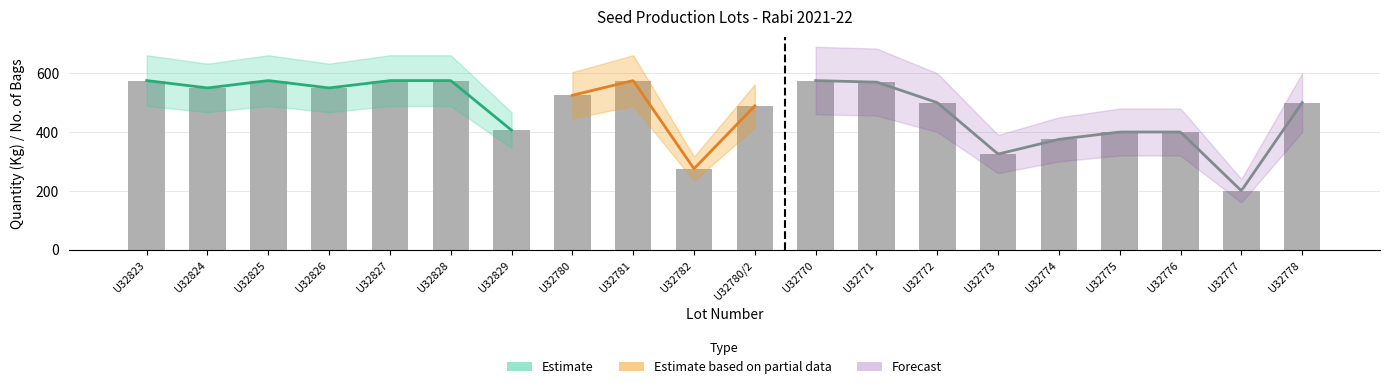

Reading right to left, transcribe all the data shown in this chart.

U32778=500	U32777=200	U32776=400	U32775=400	U32774=375	U32773=325	U32772=500	U32771=570	U32770=575	U32780/2=489	U32782=275	U32781=575	U32780=525	U32829=406	U32828=575	U32827=575	U32826=550	U32825=575	U32824=550	U32823=575